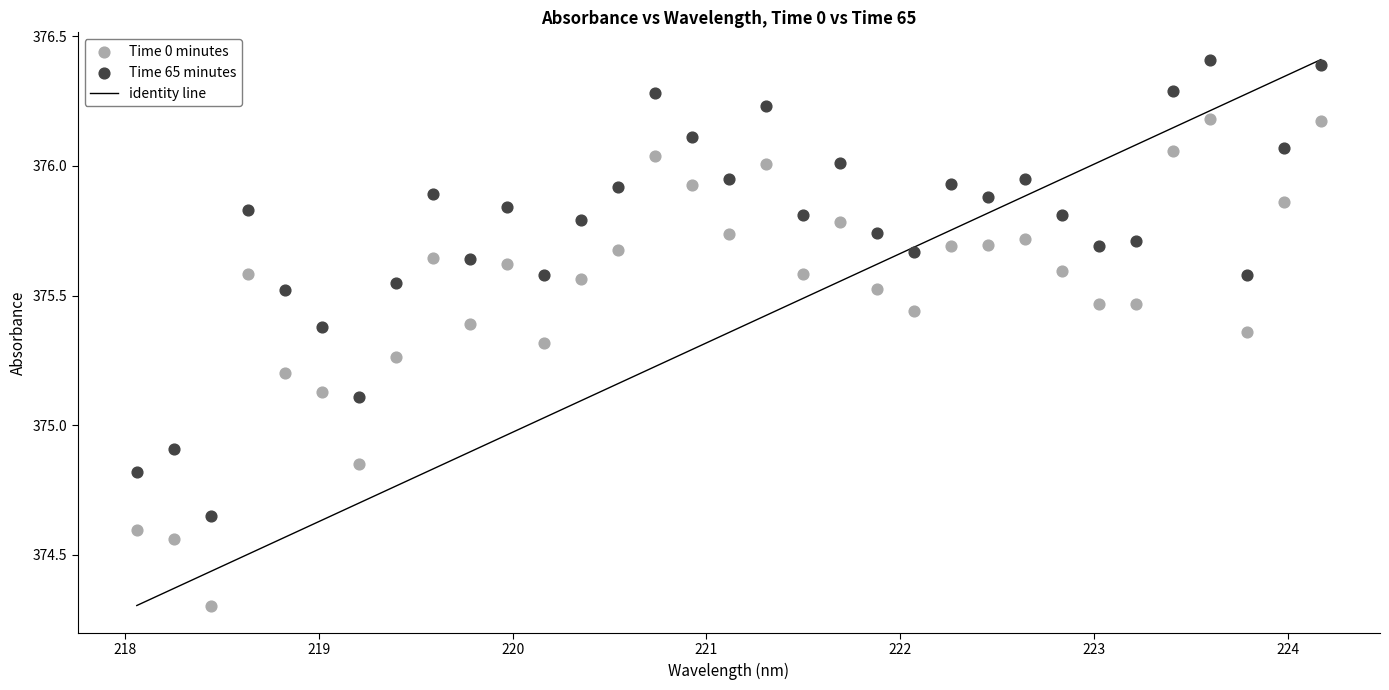

Across all data points, what is the range of X values (max minus min)?

6.1